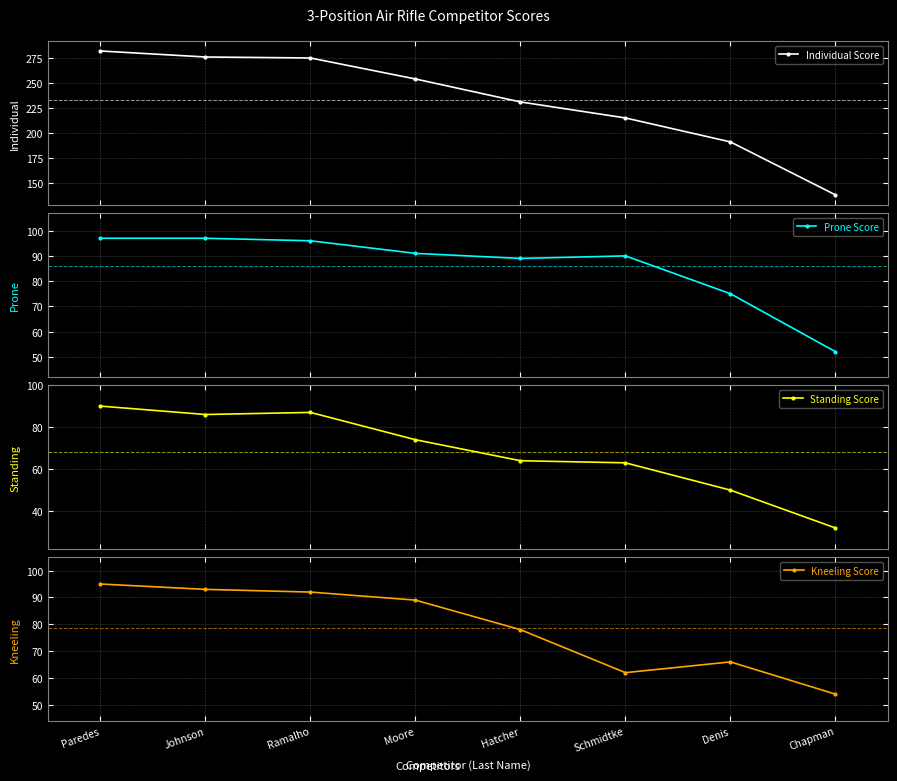

True or false: Standing Score and Individual Score cross at least once.

False